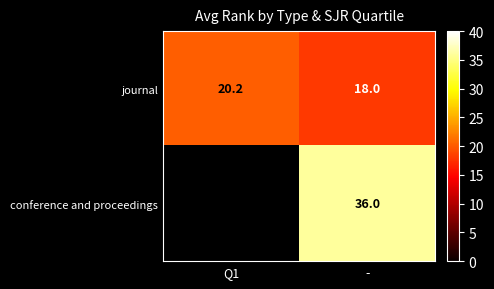

The value of journal at - is 8.1. True or false?

False